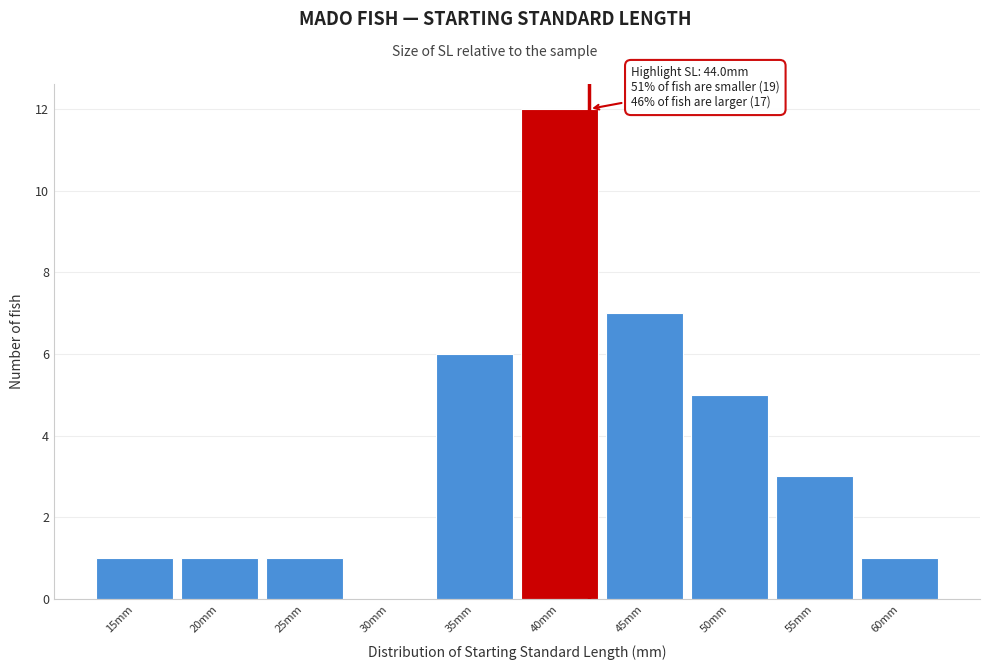

Reading right to left, transcribe all the data shown in this chart.

60mm=1	55mm=3	50mm=5	45mm=7	40mm=12	35mm=6	30mm=0	25mm=1	20mm=1	15mm=1